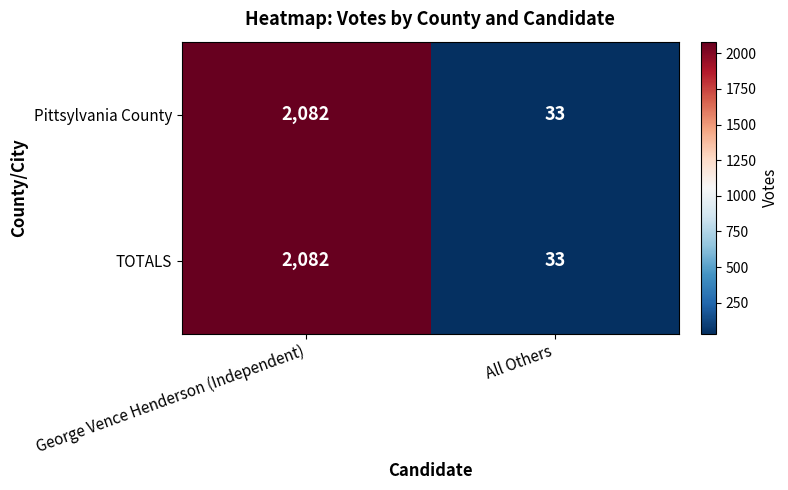

What is the minimum value for TOTALS?

33